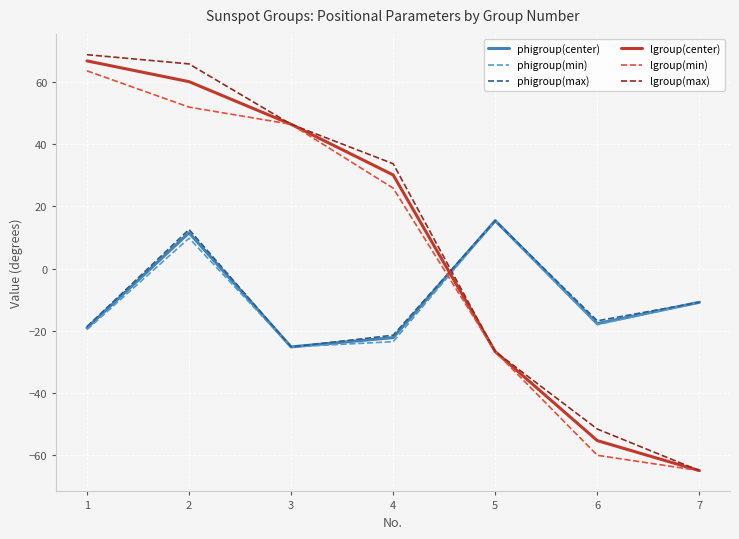

Which label corresponds to the smallest value in the chart?

7